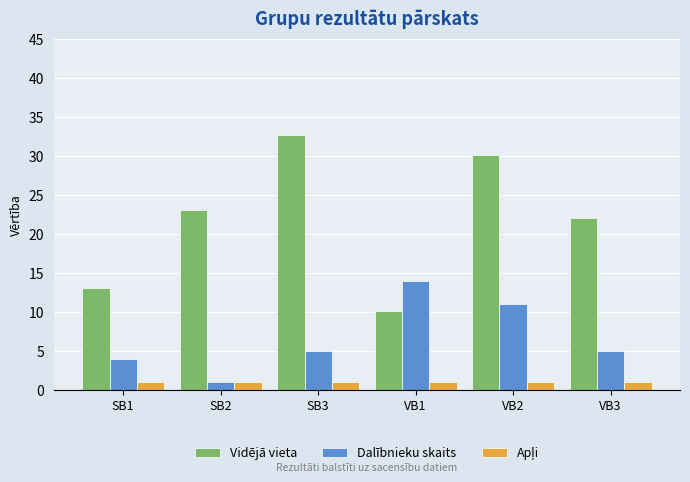

Which series has the widest spread of values?

Vidējā vieta